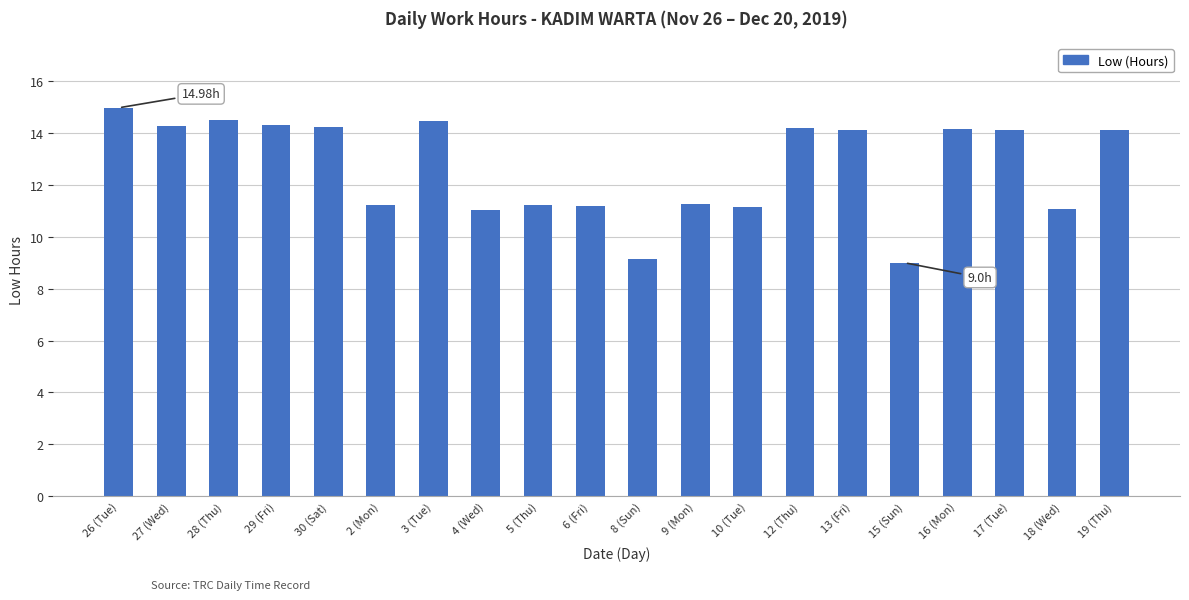

Which label corresponds to the smallest value in the chart?

15 (Sun)